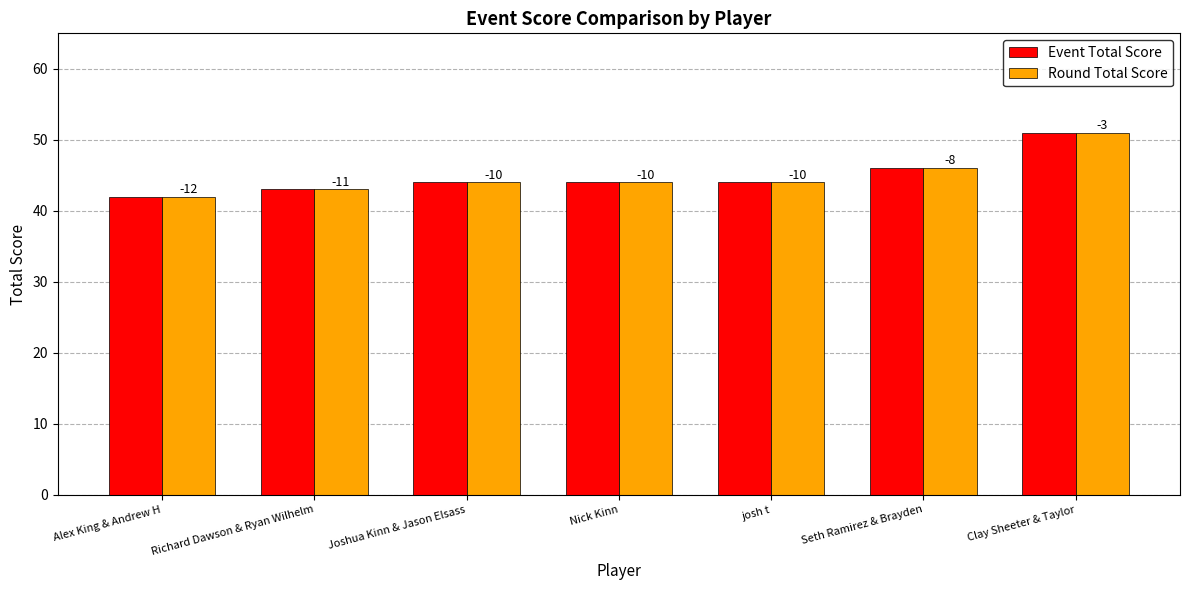

True or false: Round Total Score has a value of 44 at josh t.

True